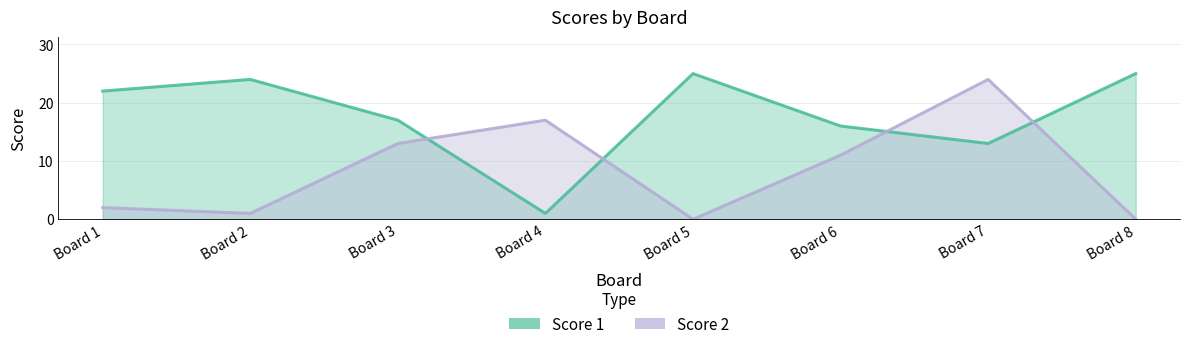

What are all the series names shown in the legend?

Score 1, Score 2